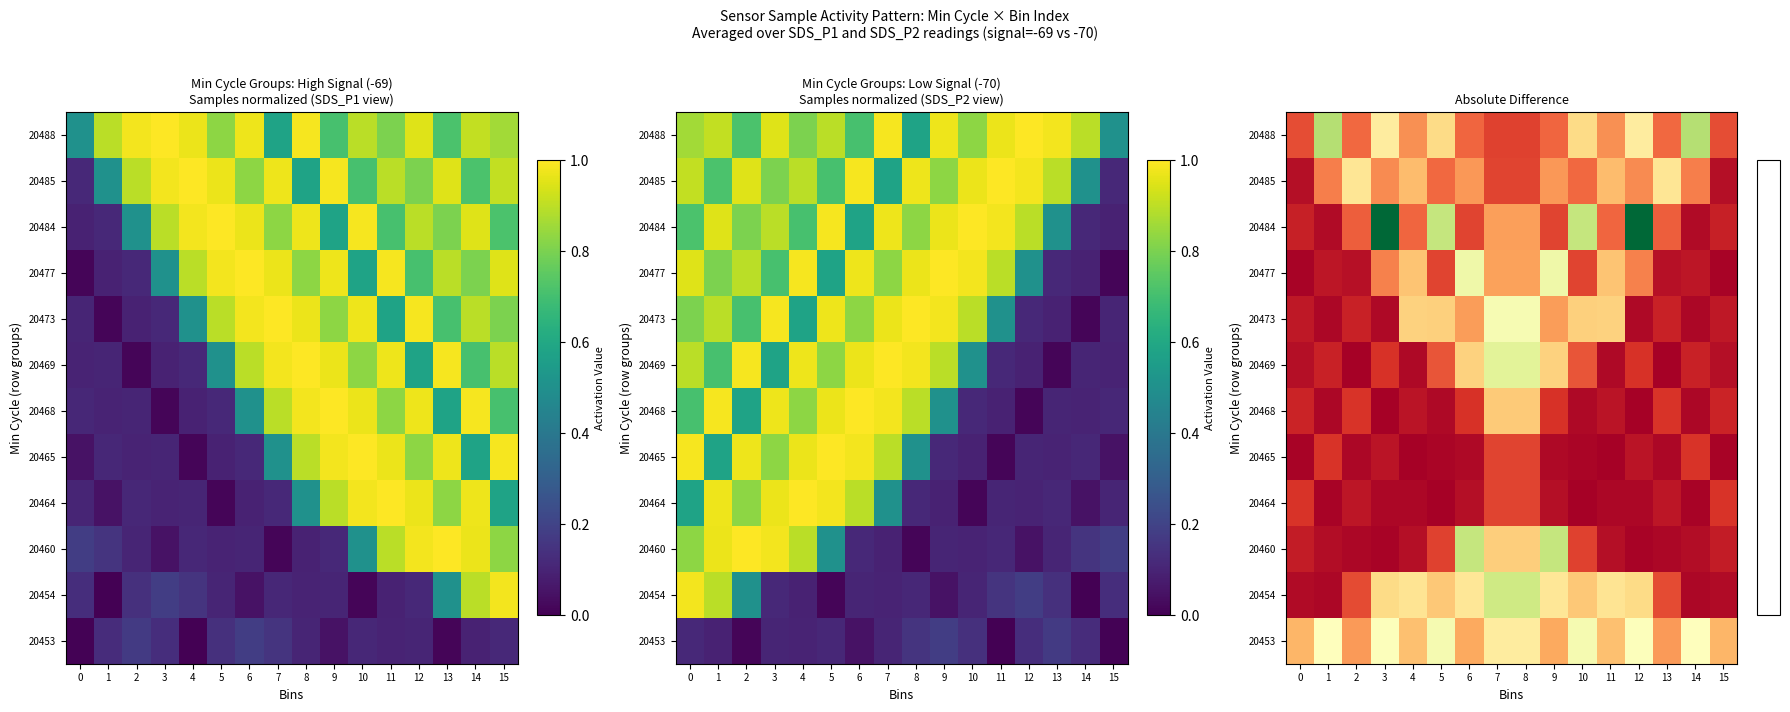

What is the spread (max minus min) of values at 1?

0.9